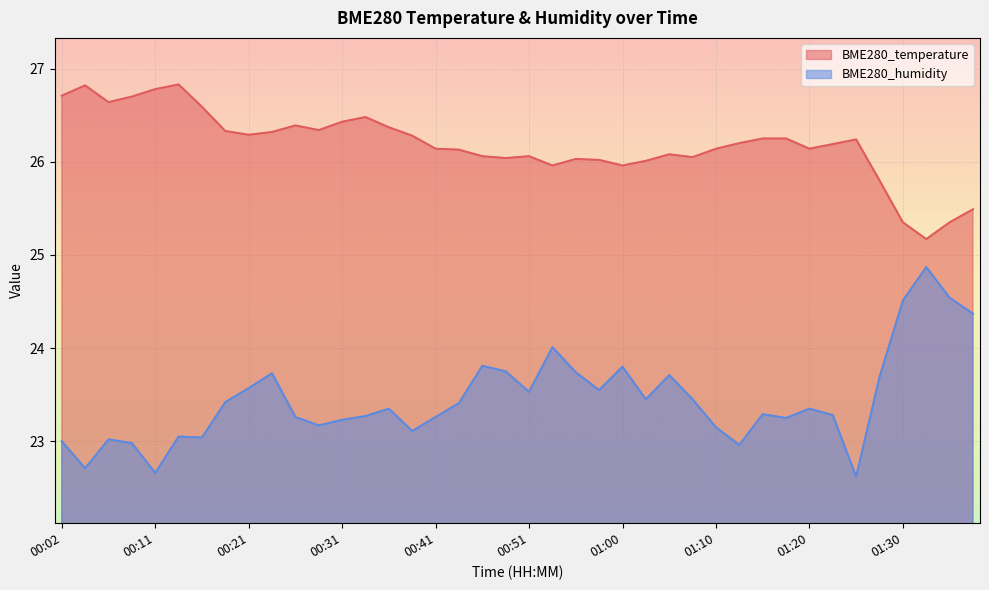

True or false: BME280_temperature has more than 2 points higher than both neighbors.

True